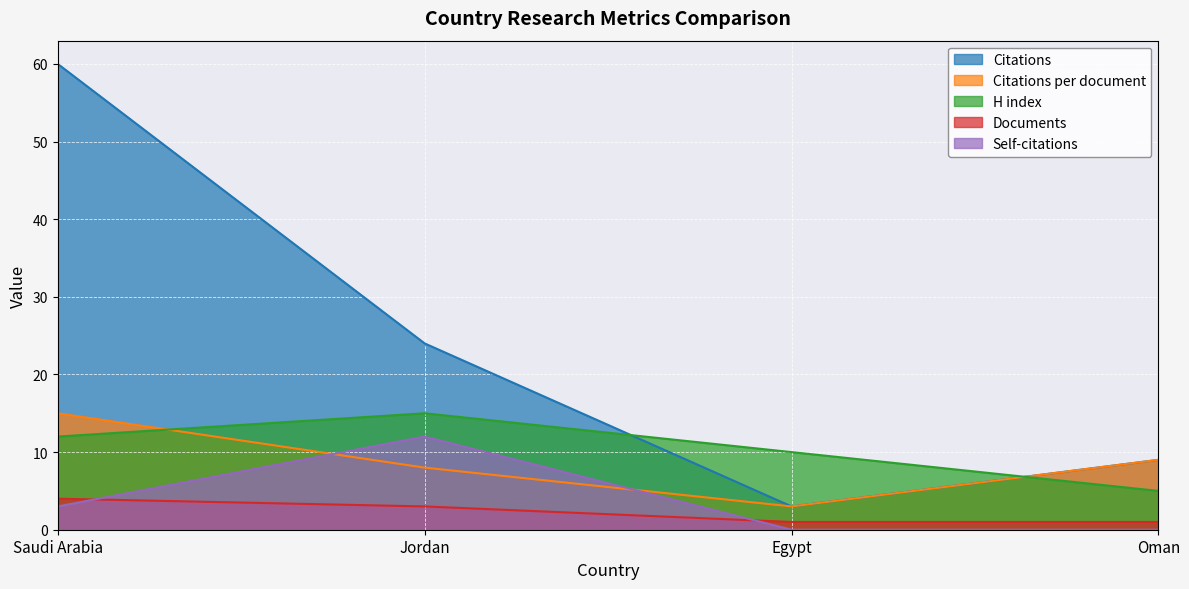

At which category does Citations per document reach its first local valley?

Egypt